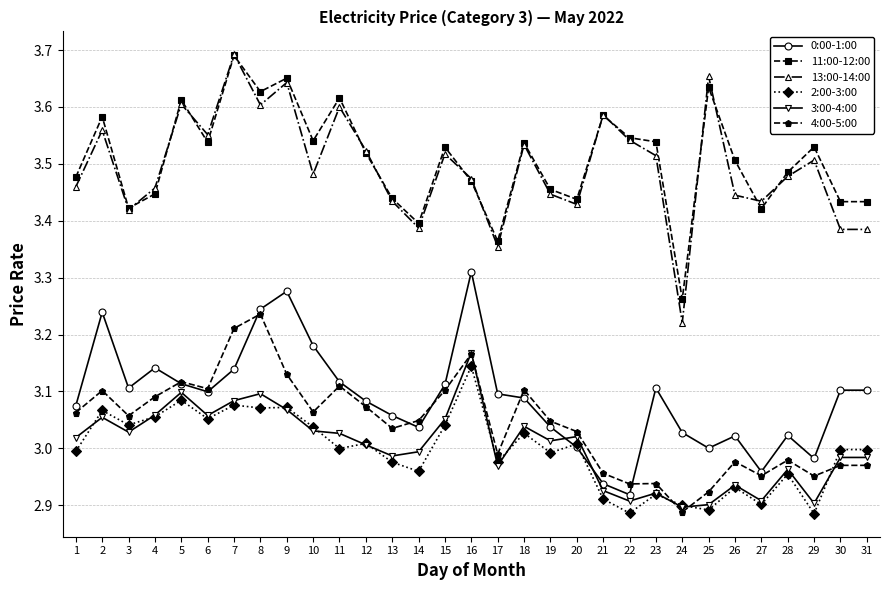

True or false: 4:00-5:00 has a value of 4.9 at 26.

False